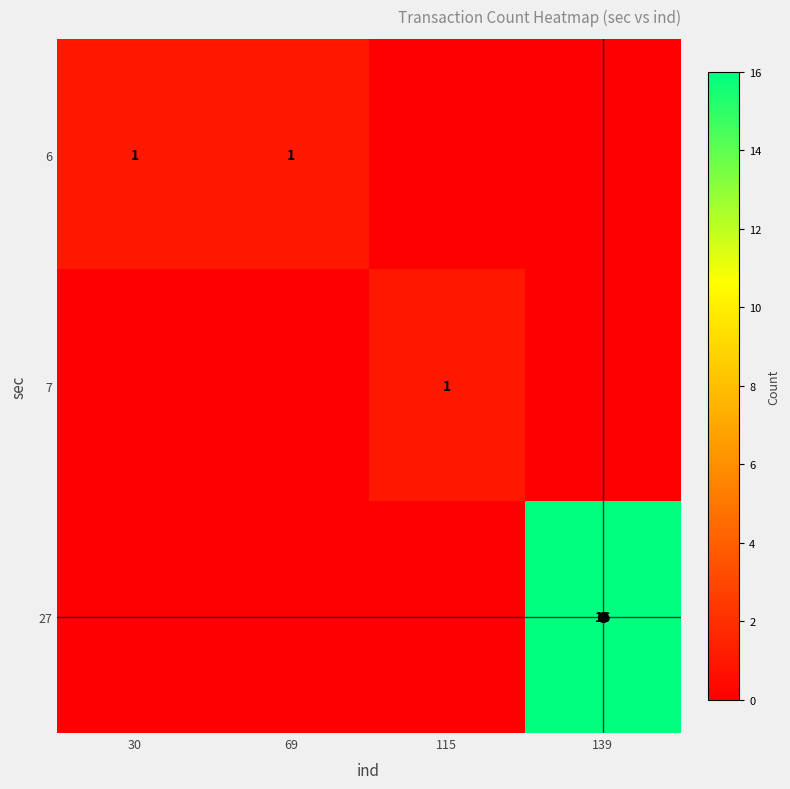

True or false: 27 has a value of 27 at 139.

False